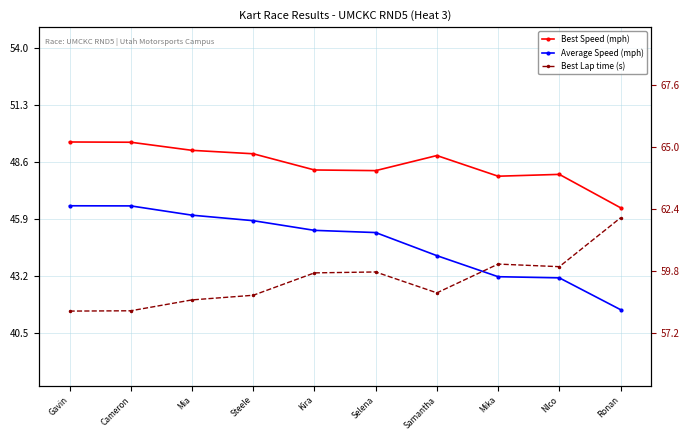

What position from the right is Kira?

6